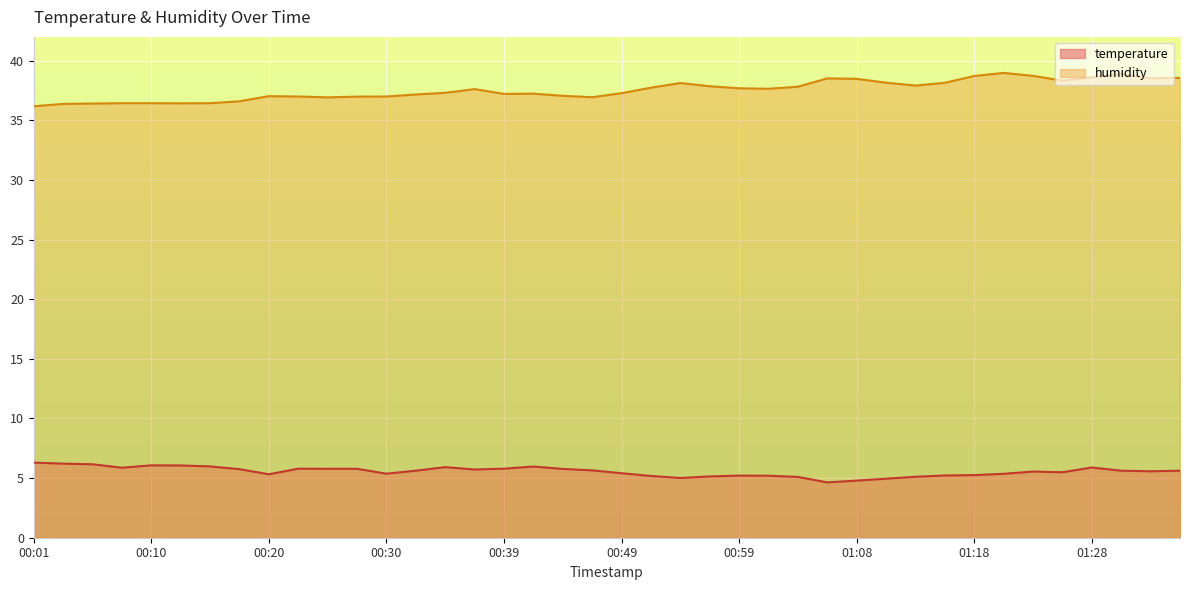

True or false: humidity and temperature intersect in this chart.

False